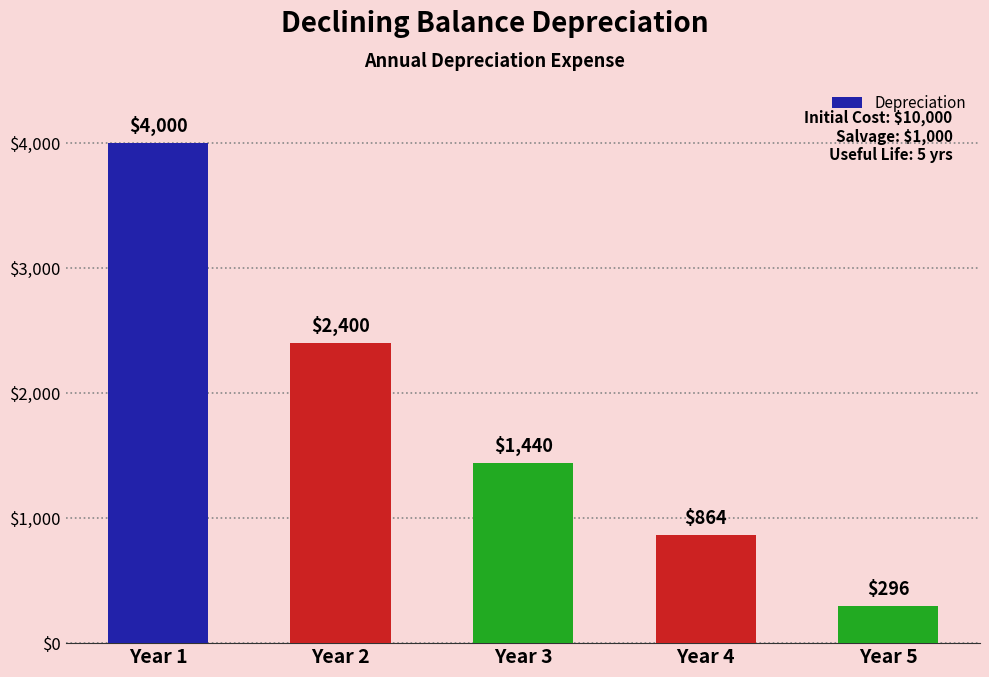

Reading left to right, what are all the values shown in this chart?

4000	2400	1440	864	296